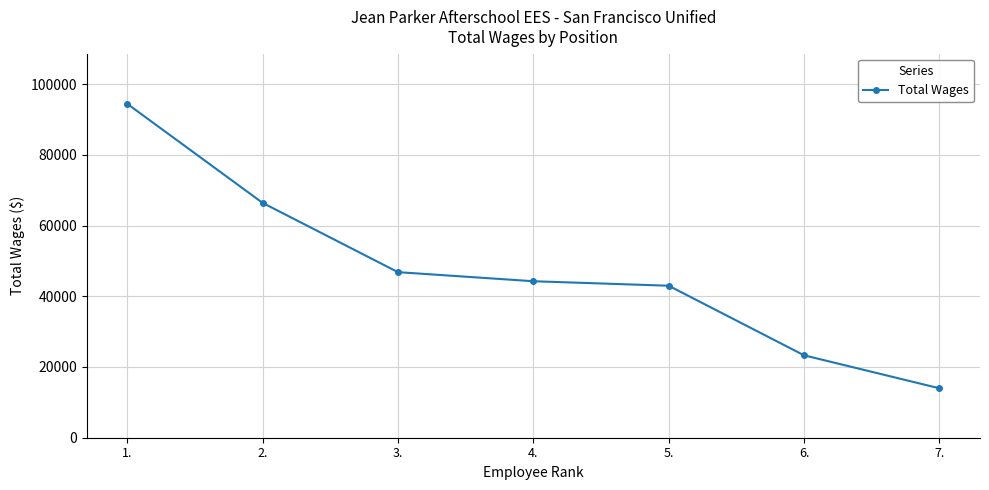

What is the minimum value shown in the chart?

13978